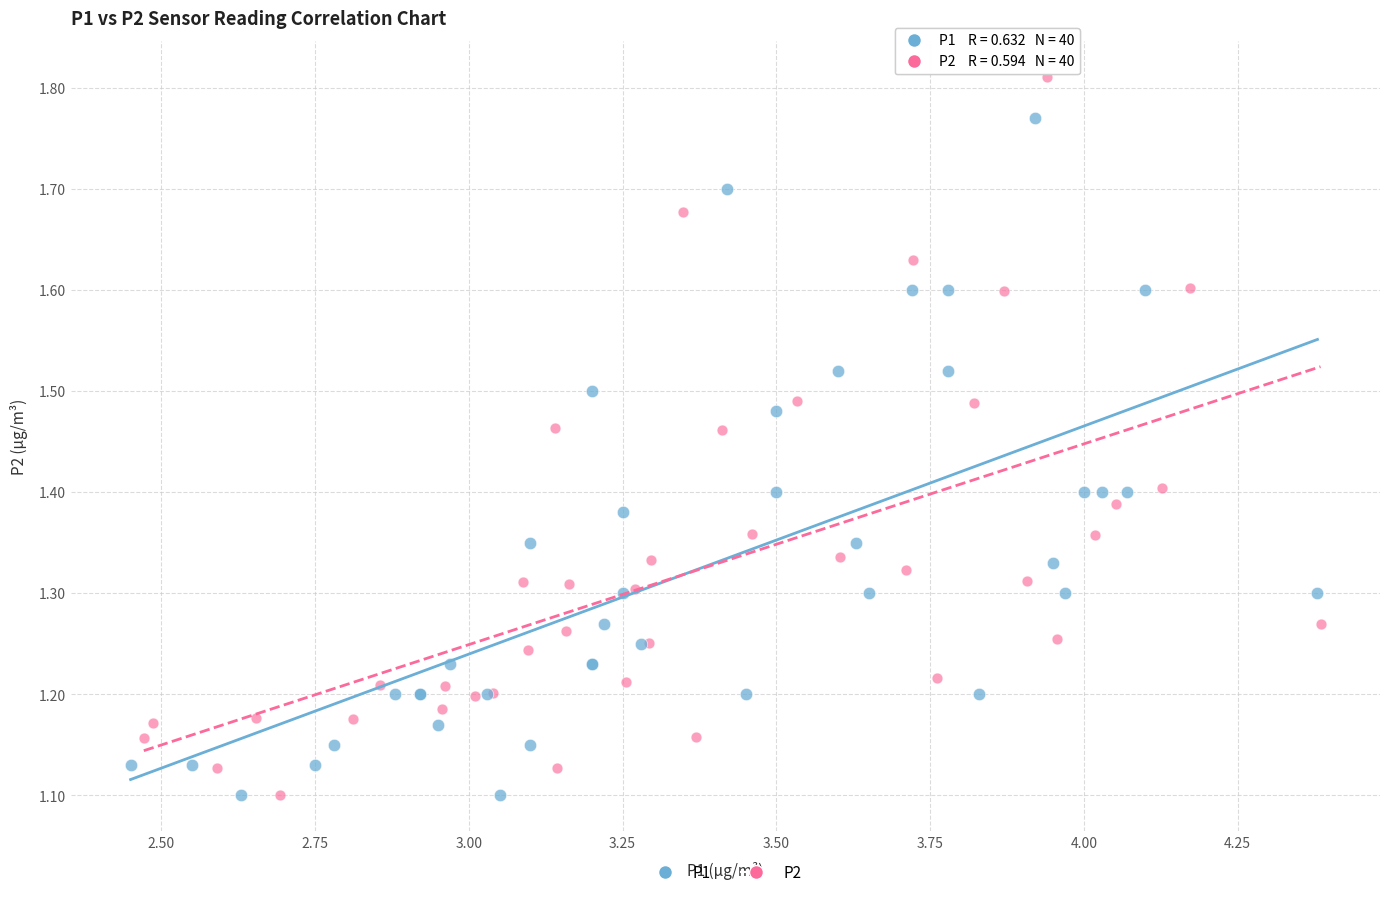

Which series contains the highest Y value?

P2